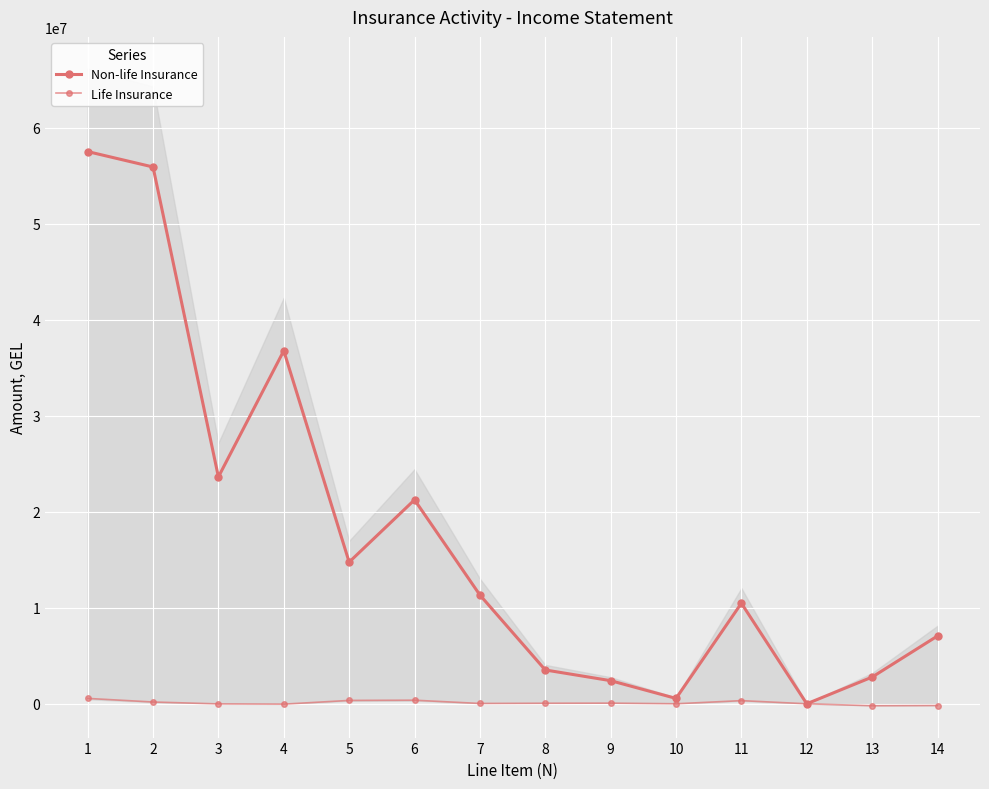

True or false: Life Insurance has more than 2 points higher than both neighbors.

True